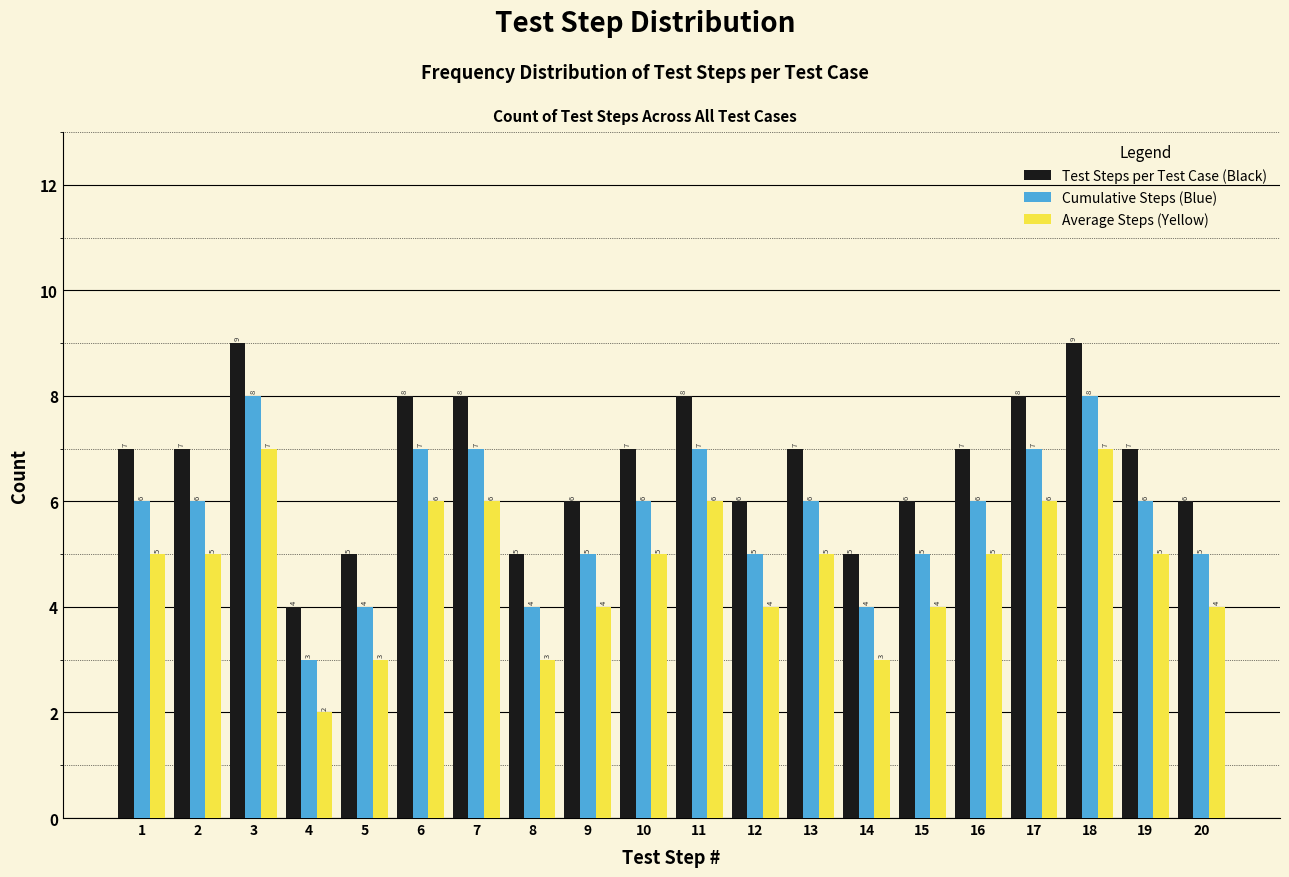

Reading left to right, list all the values displayed in this chart.

Test Steps per Test Case (Black): 1=7	2=7	3=9	4=4	5=5	6=8	7=8	8=5	9=6	10=7	11=8	12=6	13=7	14=5	15=6	16=7	17=8	18=9	19=7	20=6
Cumulative Steps (Blue): 1=6	2=6	3=8	4=3	5=4	6=7	7=7	8=4	9=5	10=6	11=7	12=5	13=6	14=4	15=5	16=6	17=7	18=8	19=6	20=5
Average Steps (Yellow): 1=5	2=5	3=7	4=2	5=3	6=6	7=6	8=3	9=4	10=5	11=6	12=4	13=5	14=3	15=4	16=5	17=6	18=7	19=5	20=4